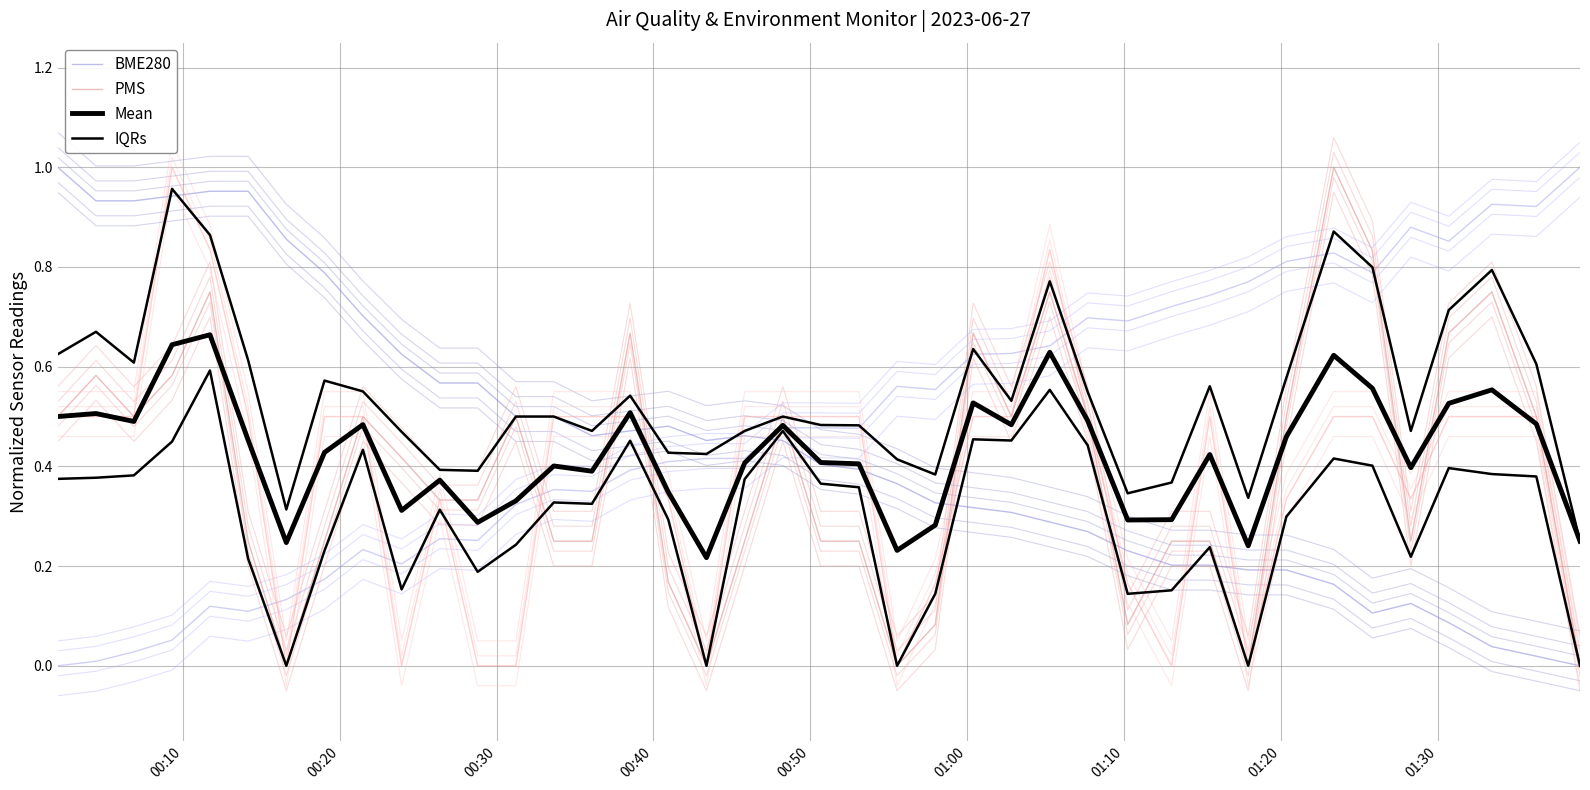

The value of Mean at 01:00 is 0.8. True or false?

False